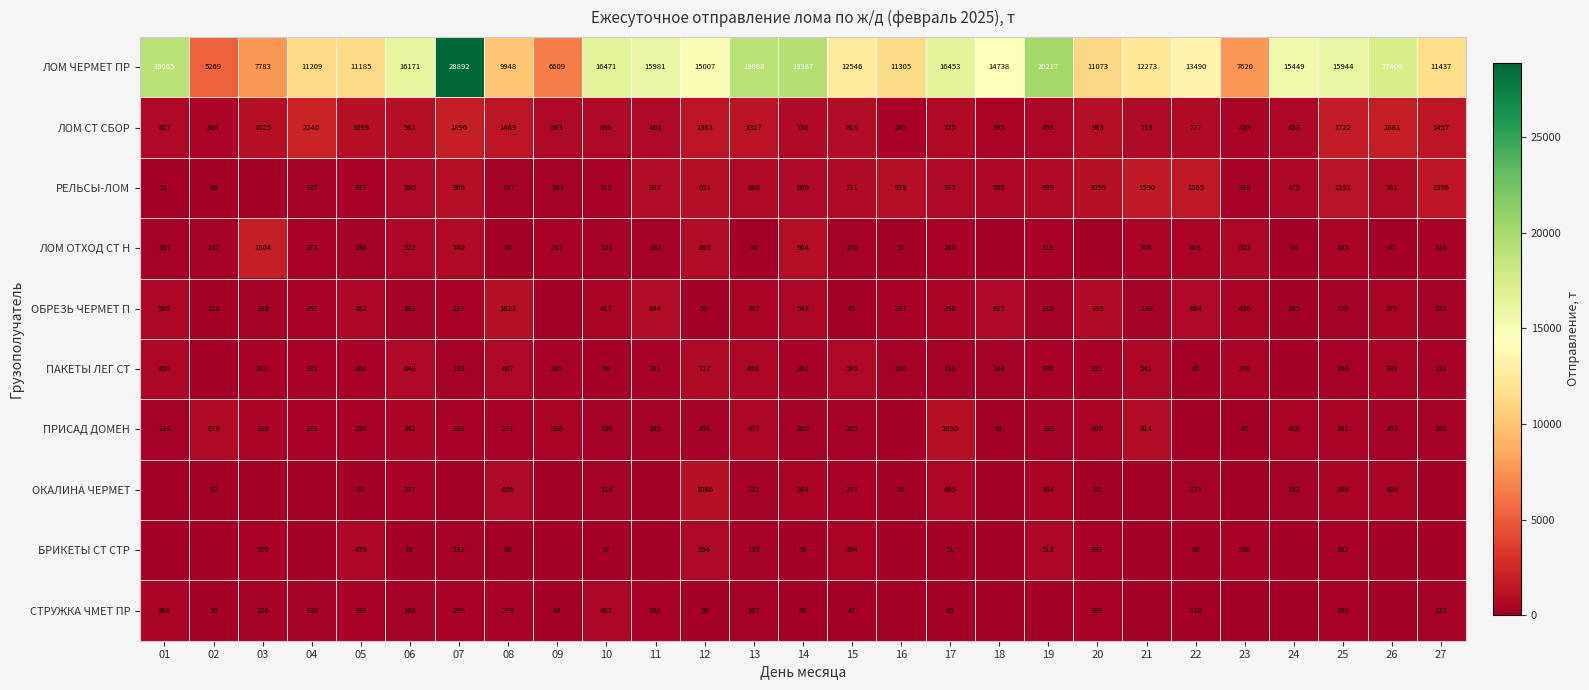

What is the difference between the maximum and minimum values in the ЛОМ ЧЕРМЕТ ПР series?

23623